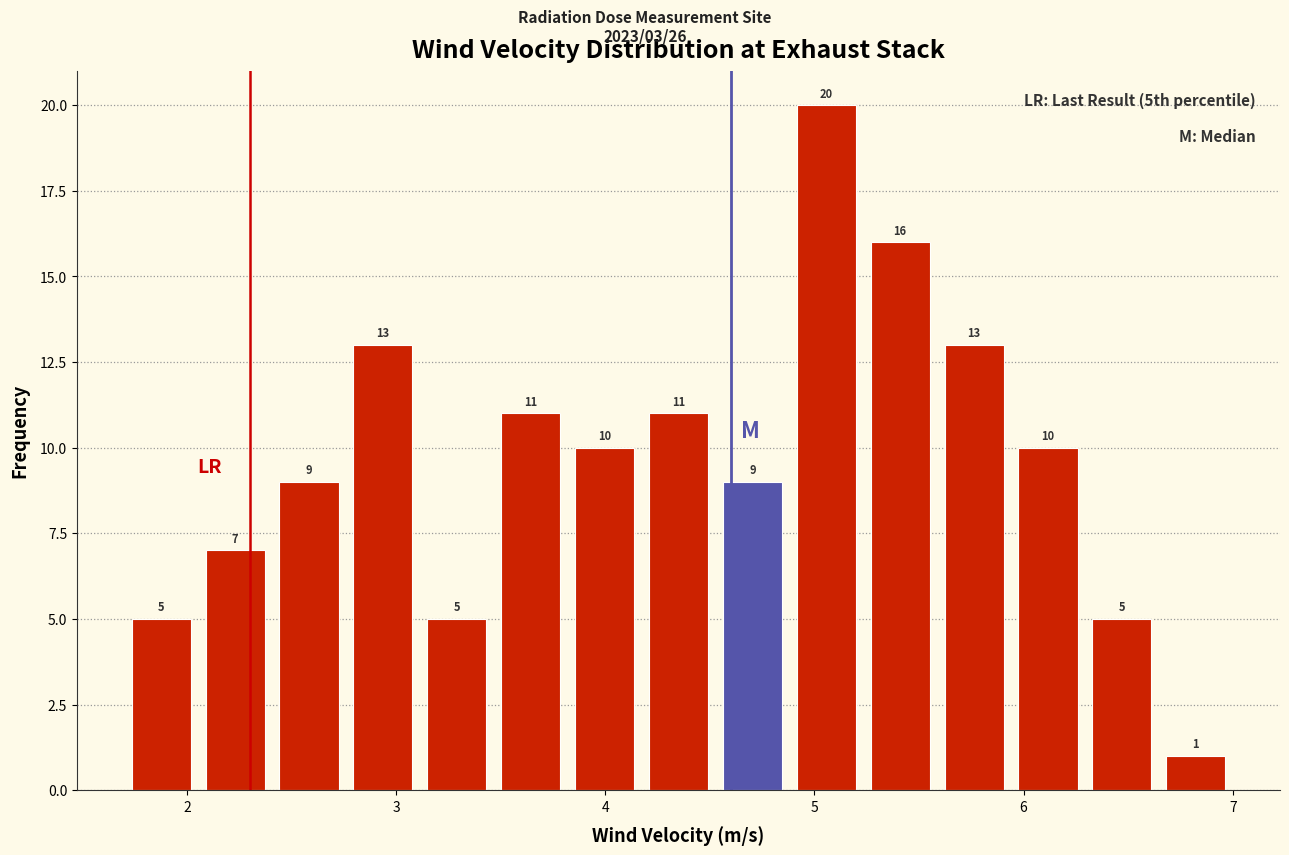

Read against the x-axis, roughly where is the centre of the tallest bar?

5.1